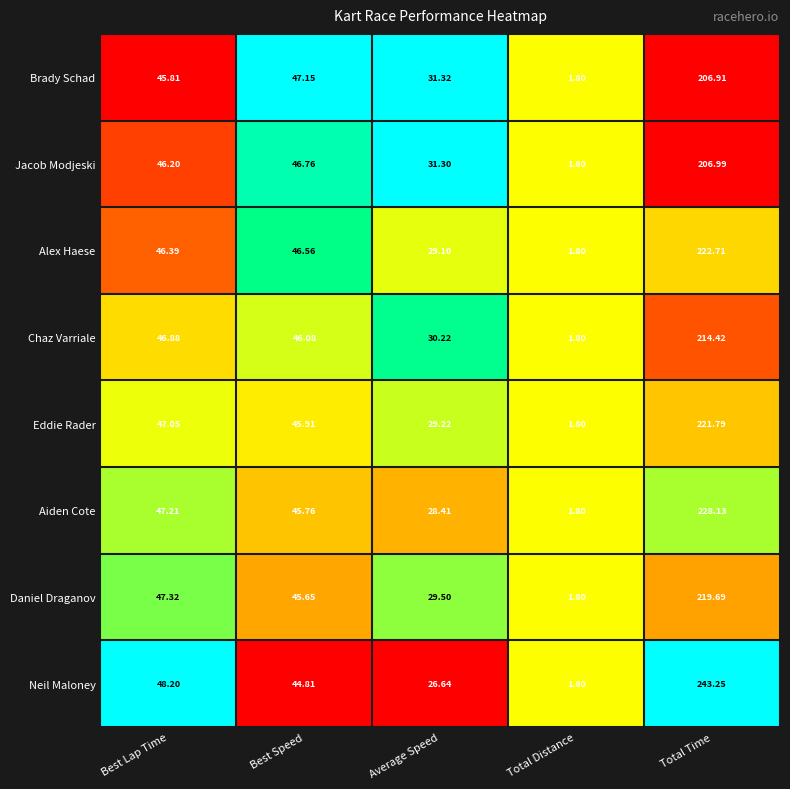

At which label does Jacob Modjeski reach its peak?

Total Time